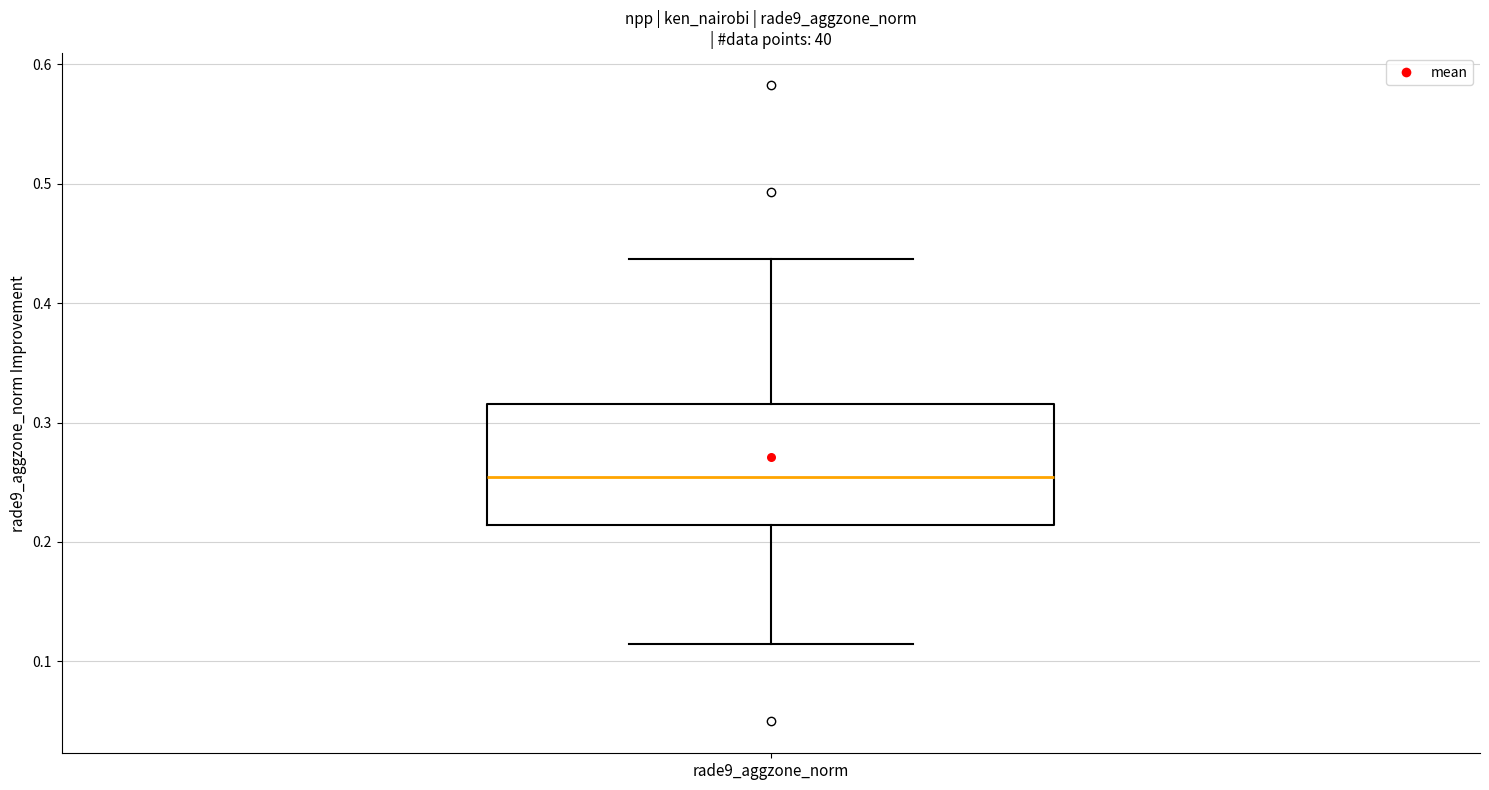

Transcribe this box plot: give where the median line is, the range the box spans, and where the two whiskers end, as read against the y-axis. The values are not printed on the chart, so give them approximately, as read against the axis.

median 0.25, box 0.21 to 0.32, whiskers 0.11 to 0.44